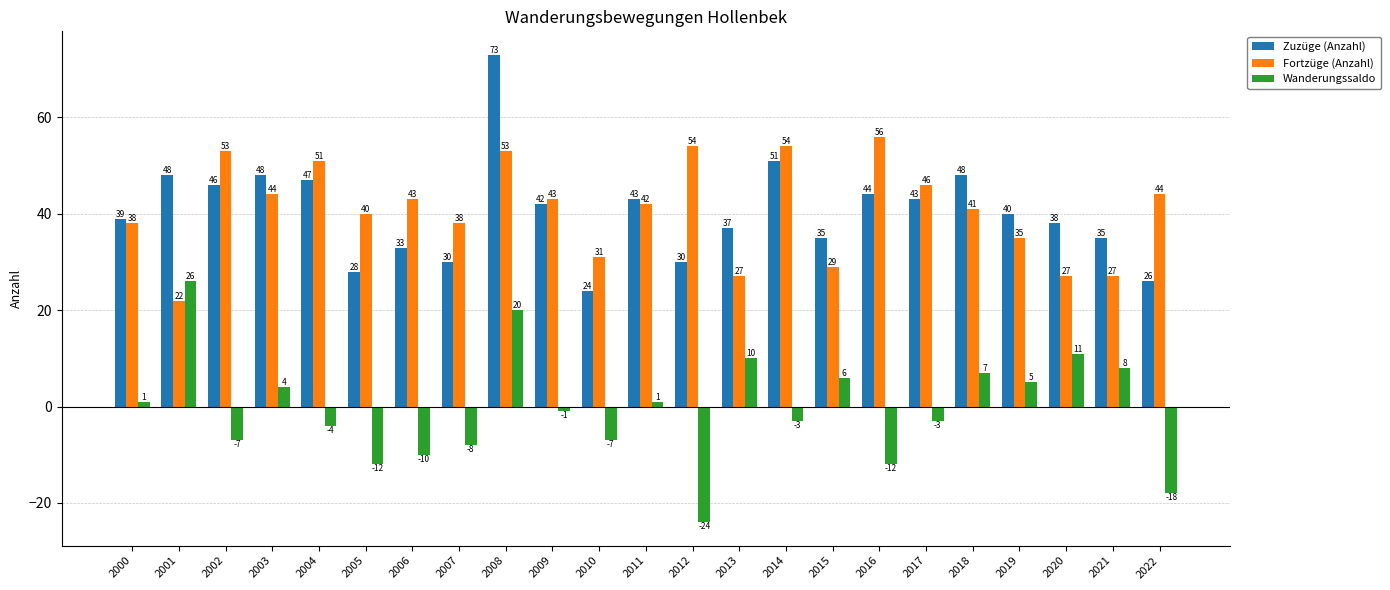

Reading left to right, extract all data points from this chart.

Zuzüge (Anzahl): 2000=39	2001=48	2002=46	2003=48	2004=47	2005=28	2006=33	2007=30	2008=73	2009=42	2010=24	2011=43	2012=30	2013=37	2014=51	2015=35	2016=44	2017=43	2018=48	2019=40	2020=38	2021=35	2022=26
Fortzüge (Anzahl): 2000=38	2001=22	2002=53	2003=44	2004=51	2005=40	2006=43	2007=38	2008=53	2009=43	2010=31	2011=42	2012=54	2013=27	2014=54	2015=29	2016=56	2017=46	2018=41	2019=35	2020=27	2021=27	2022=44
Wanderungssaldo: 2000=1	2001=26	2002=-7	2003=4	2004=-4	2005=-12	2006=-10	2007=-8	2008=20	2009=-1	2010=-7	2011=1	2012=-24	2013=10	2014=-3	2015=6	2016=-12	2017=-3	2018=7	2019=5	2020=11	2021=8	2022=-18